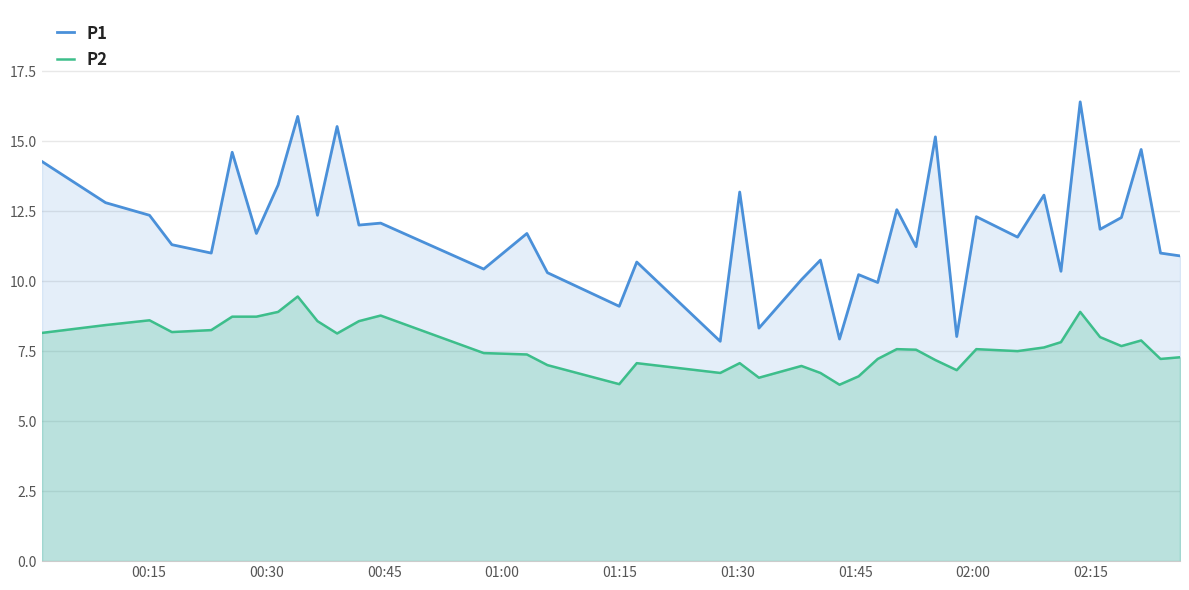

What is the maximum value shown in the chart?

16.4